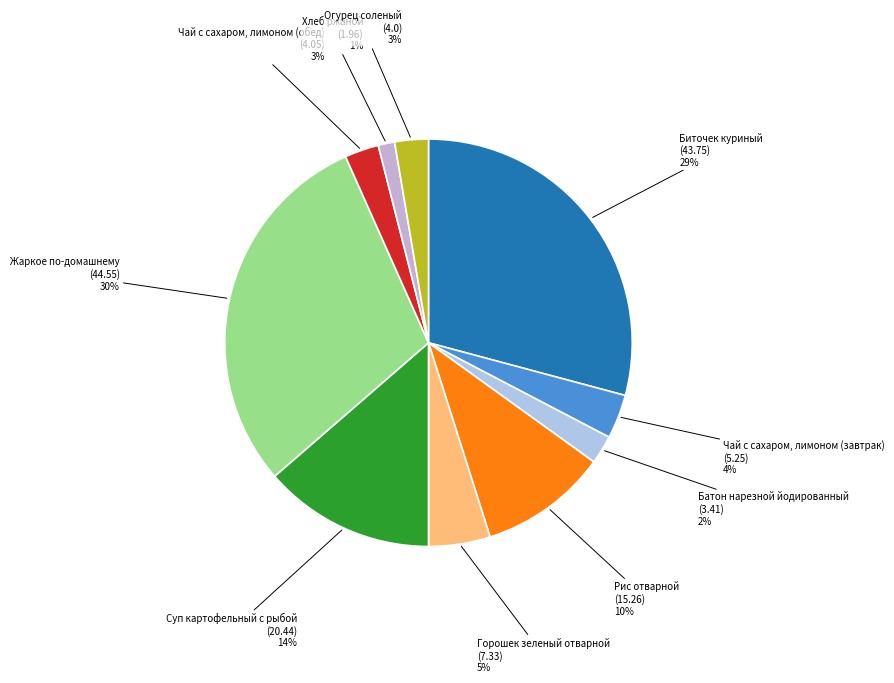

Is it true that Огурец соленый is 9% of the pie?

False